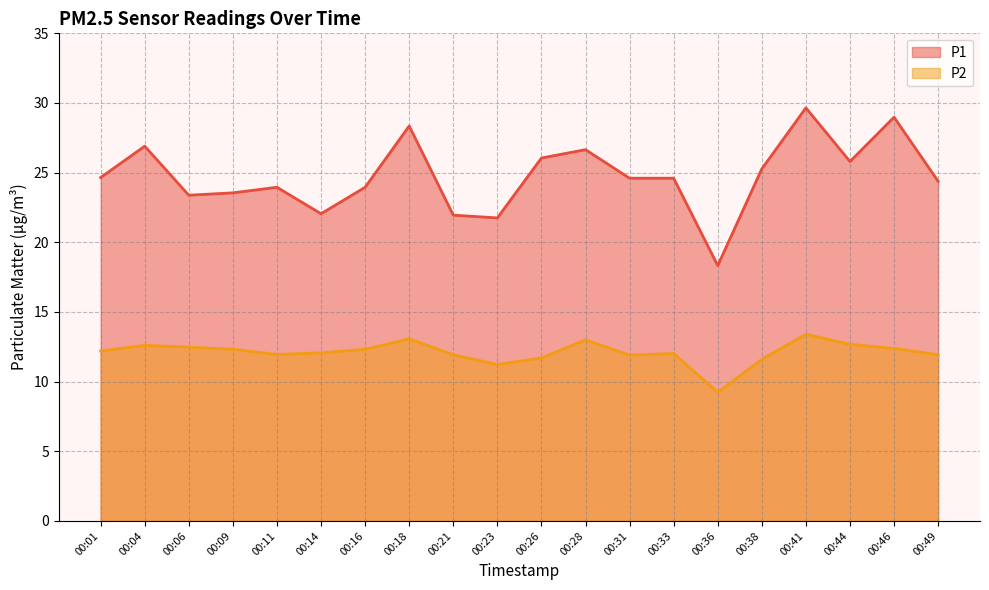

Rank the series by their average value, from lowest to highest.

P2, P1